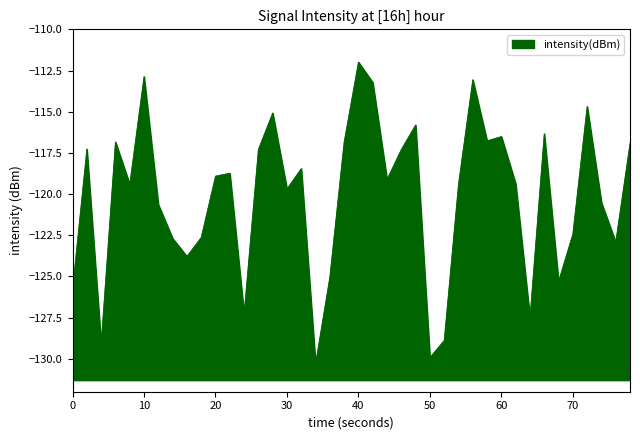

True or false: the data shows -67.1 at 13.

False